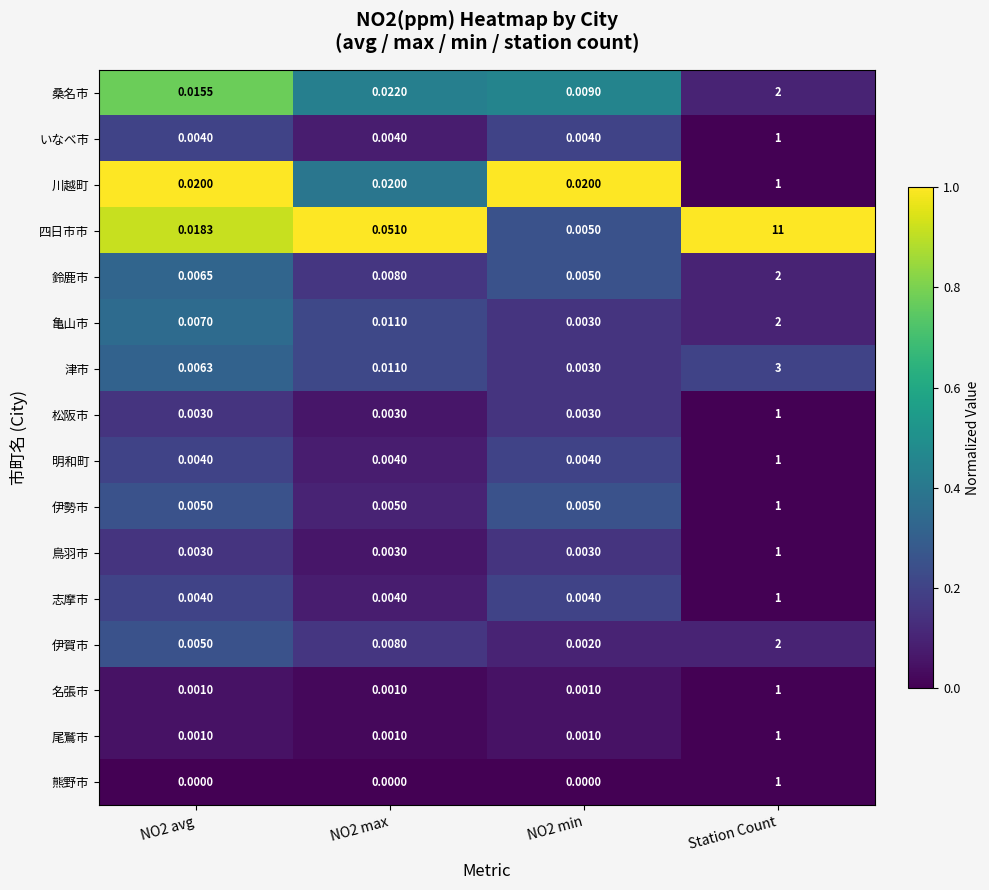

Which series has the widest spread of values?

四日市市